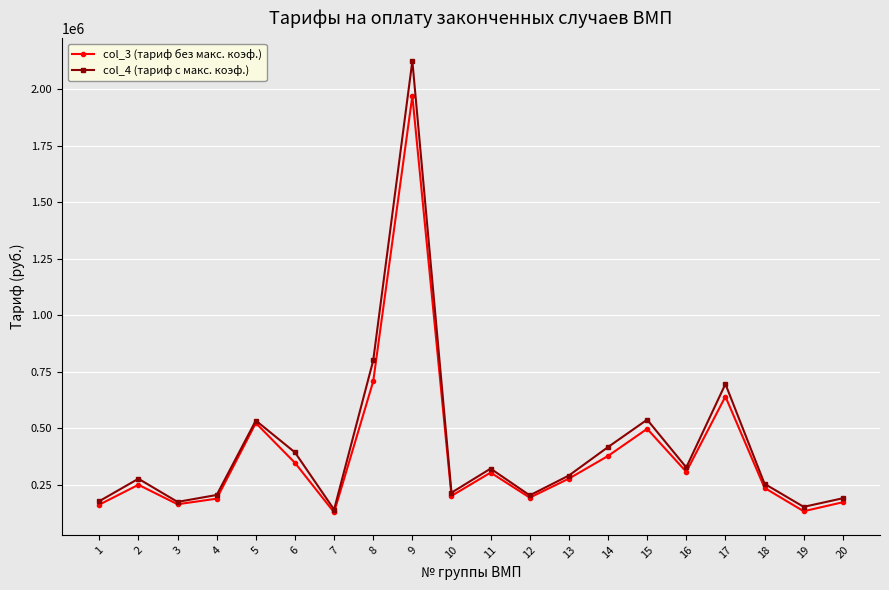

Is it true that col_4 (тариф с макс. коэф.) equals 298426.3 at 10?

False